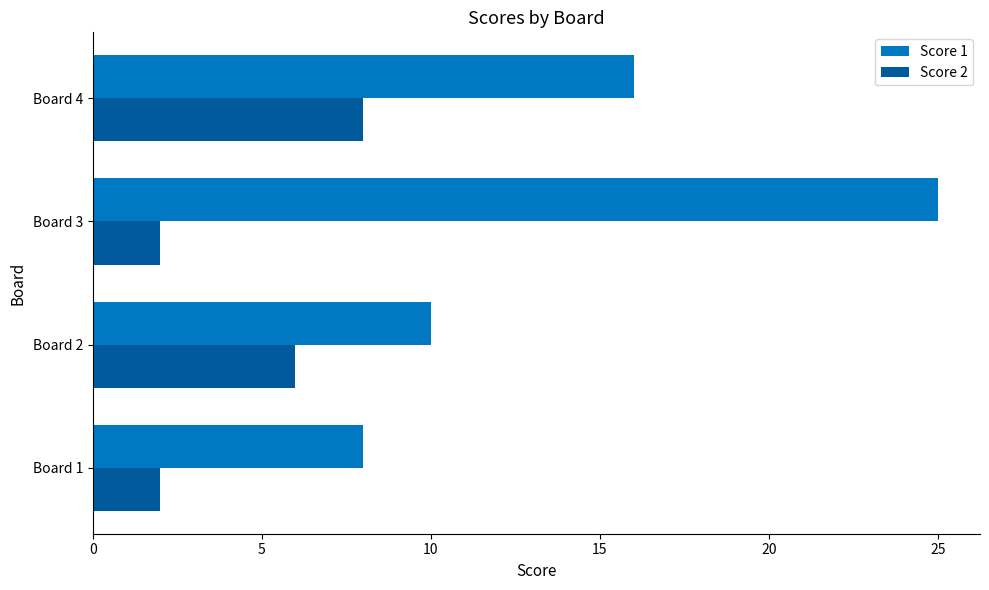

Is it true that Score 2 equals 8 at Board 4?

True